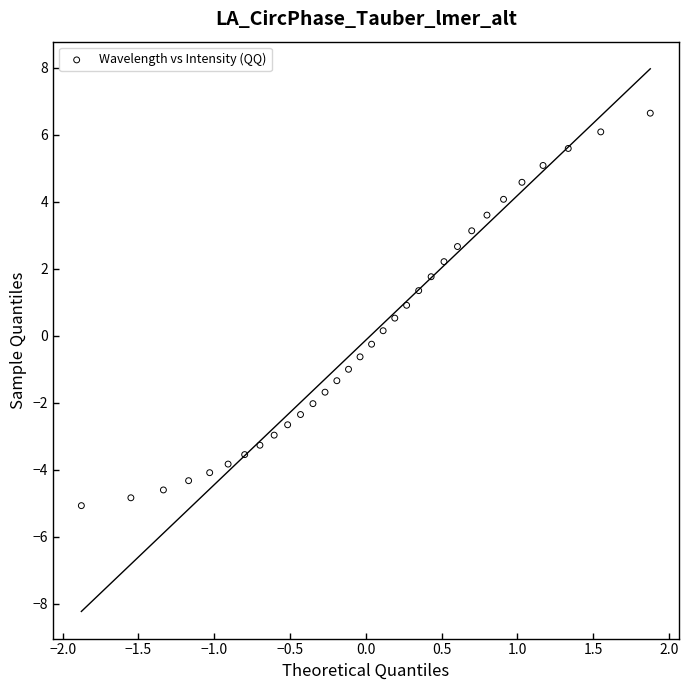

What is the range of Y values (max minus min)?

11.7